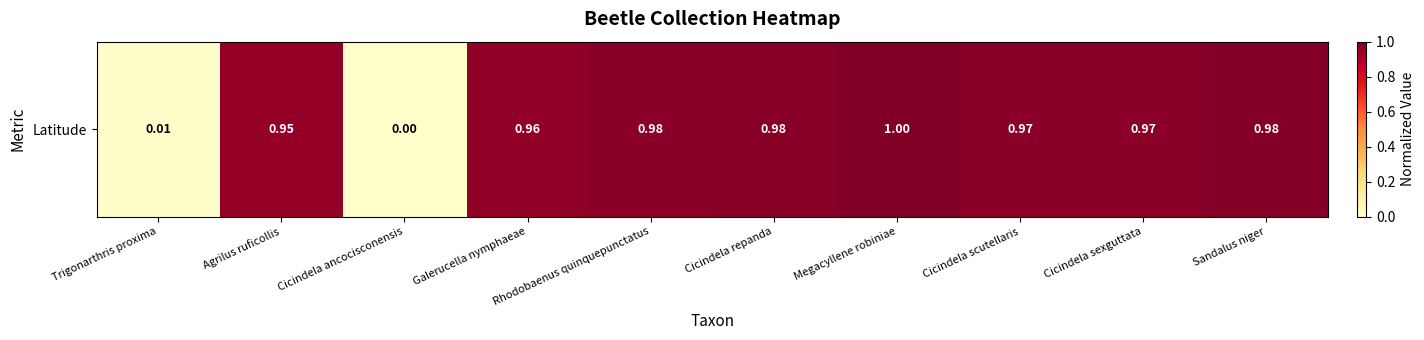

How many values are above zero?

9